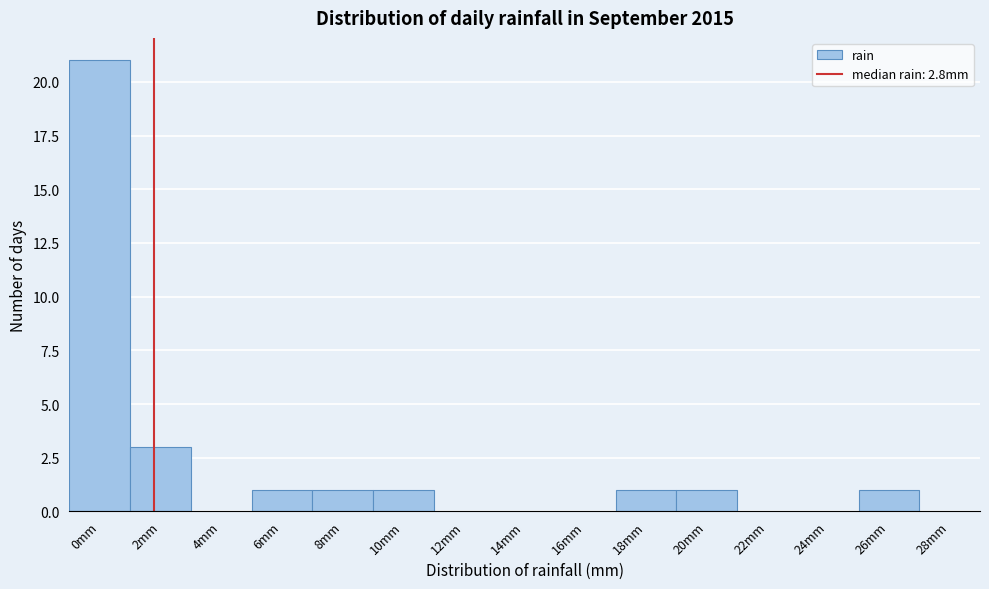

Reading left to right, what are all the values shown in this chart?

0mm=21	2mm=3	4mm=0	6mm=1	8mm=1	10mm=1	12mm=0	14mm=0	16mm=0	18mm=1	20mm=1	22mm=0	24mm=0	26mm=1	28mm=0